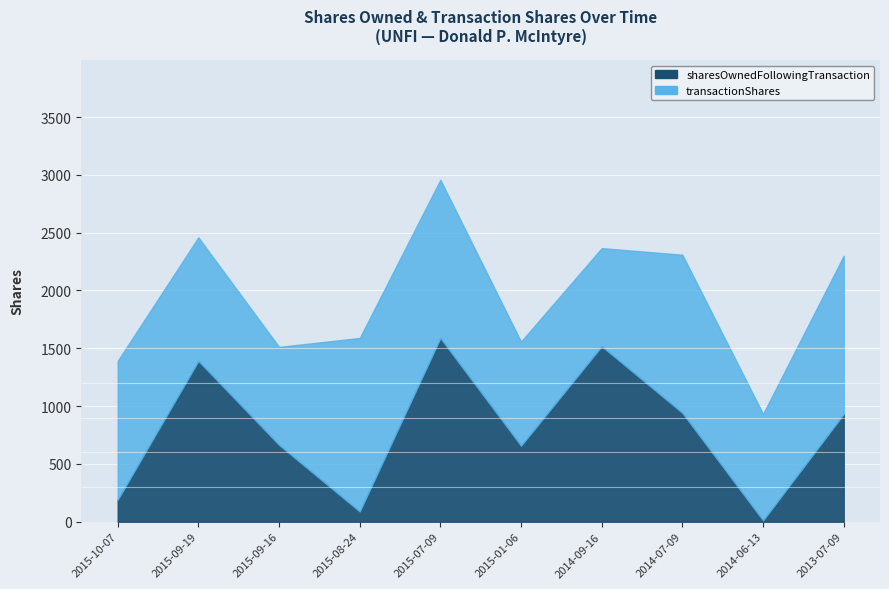

At which category does the chart reach its minimum across all series?

2014-06-13